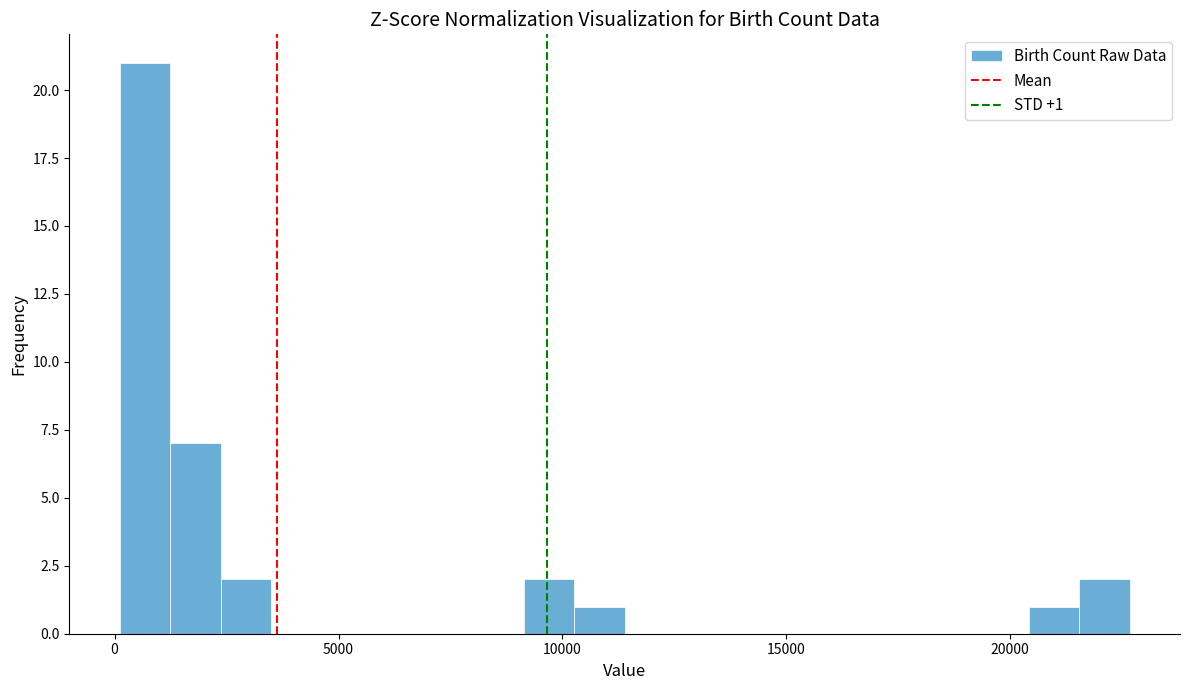

Read against the x-axis, roughly where is the centre of the tallest bar?

500